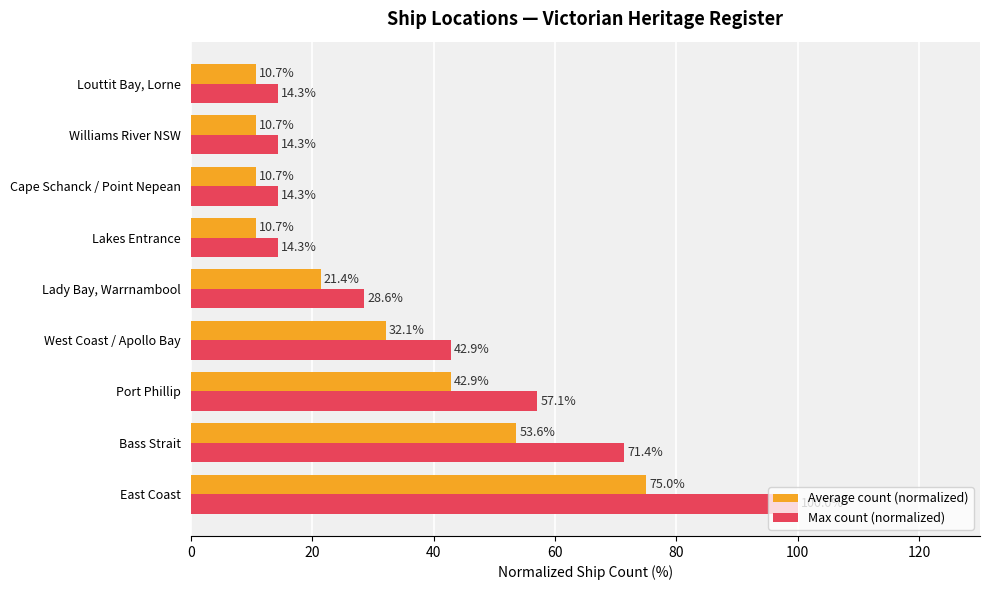

What is the lowest value of the Average count (normalized) series?

10.7